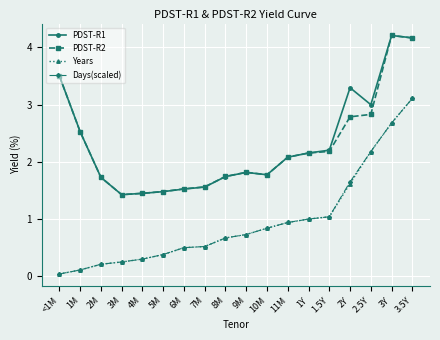

What is the value of the PDST-R1 point at the 14th from the left?

2.2